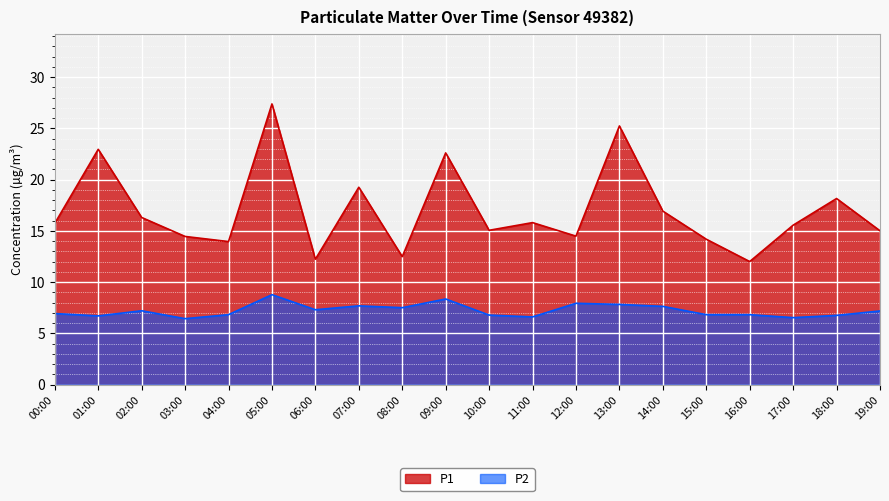

Is it true that P1 equals 8.9 at 03:00?

False